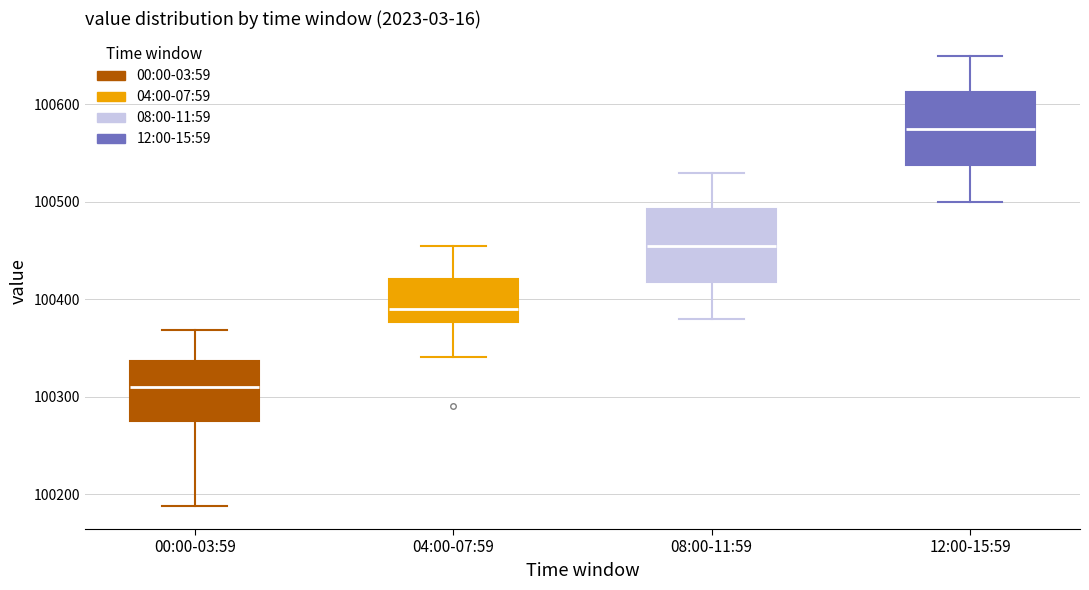

Which box's median line is the lowest?

00:00-03:59